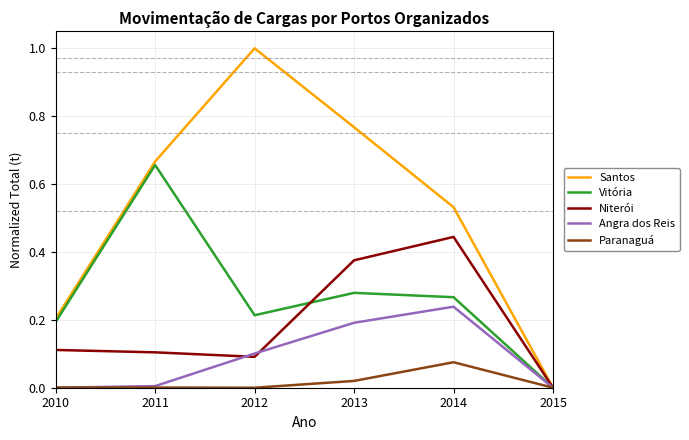

What are all the series names shown in the legend?

Santos, Vitória, Niterói, Angra dos Reis, Paranaguá